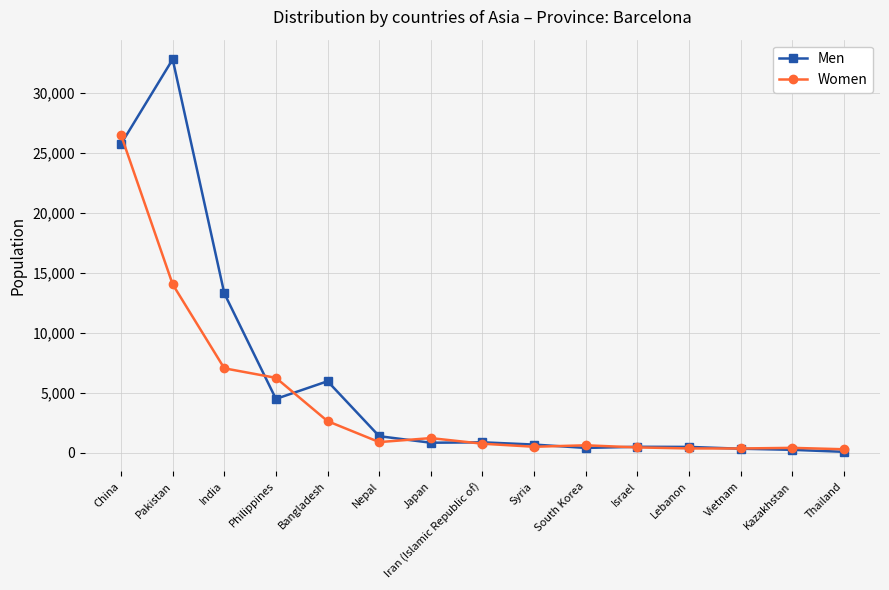

Which series changed the most between China and Japan?

Women